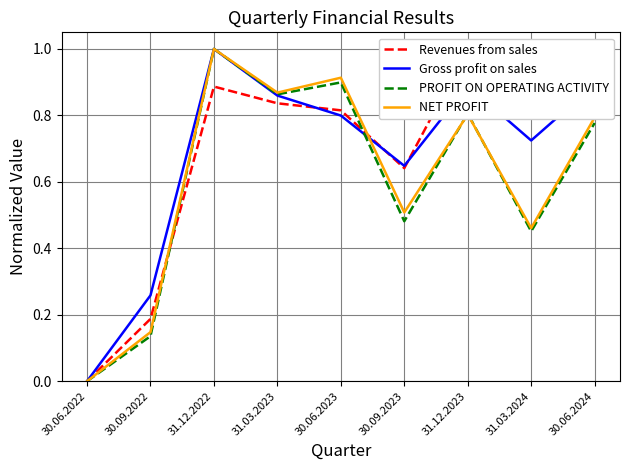

What is the sum of all NET PROFIT values?

5.5